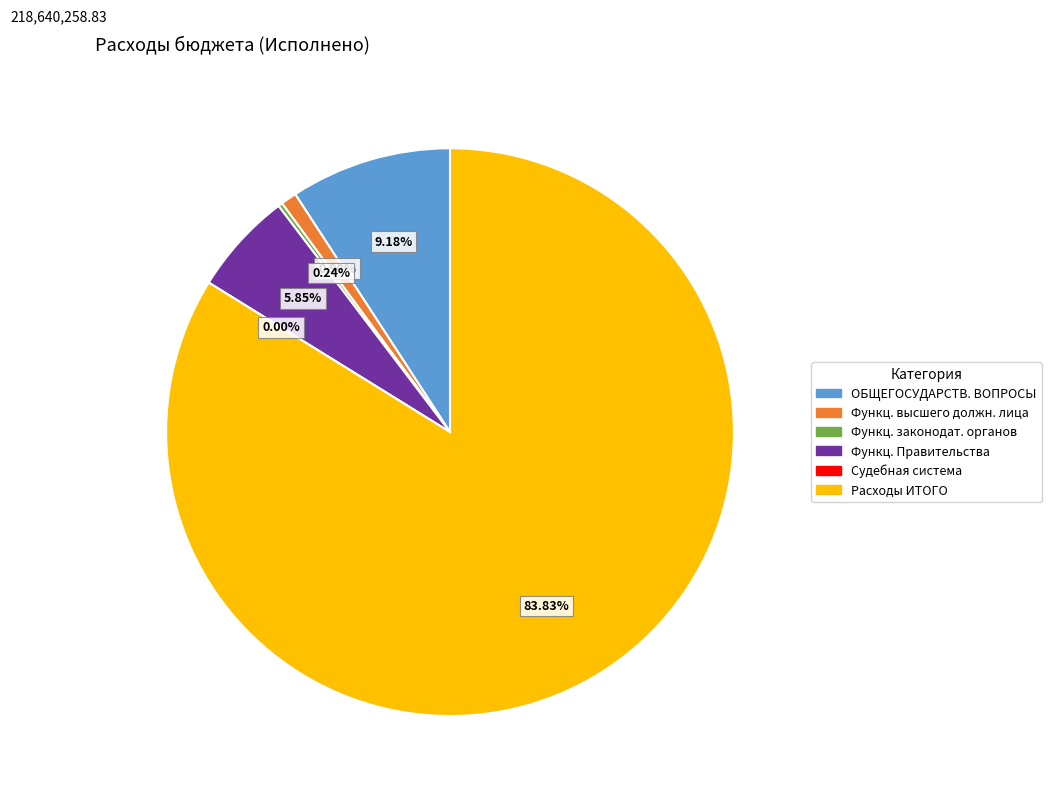

Which slice is the largest?

Расходы бюджета - ИТОГО